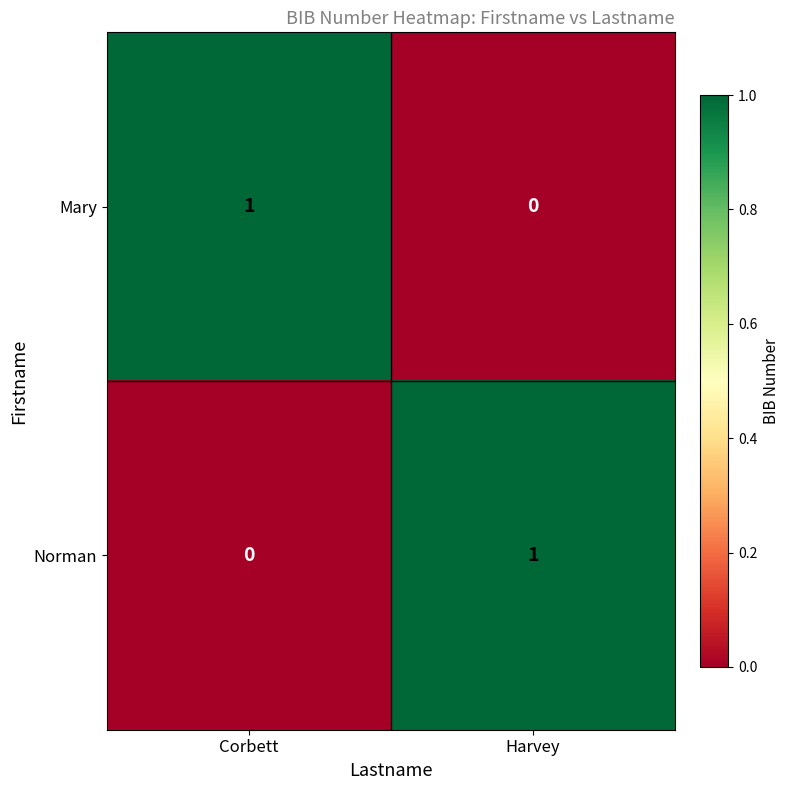

At Corbett, list the series in order from smallest to largest.

Norman, Mary